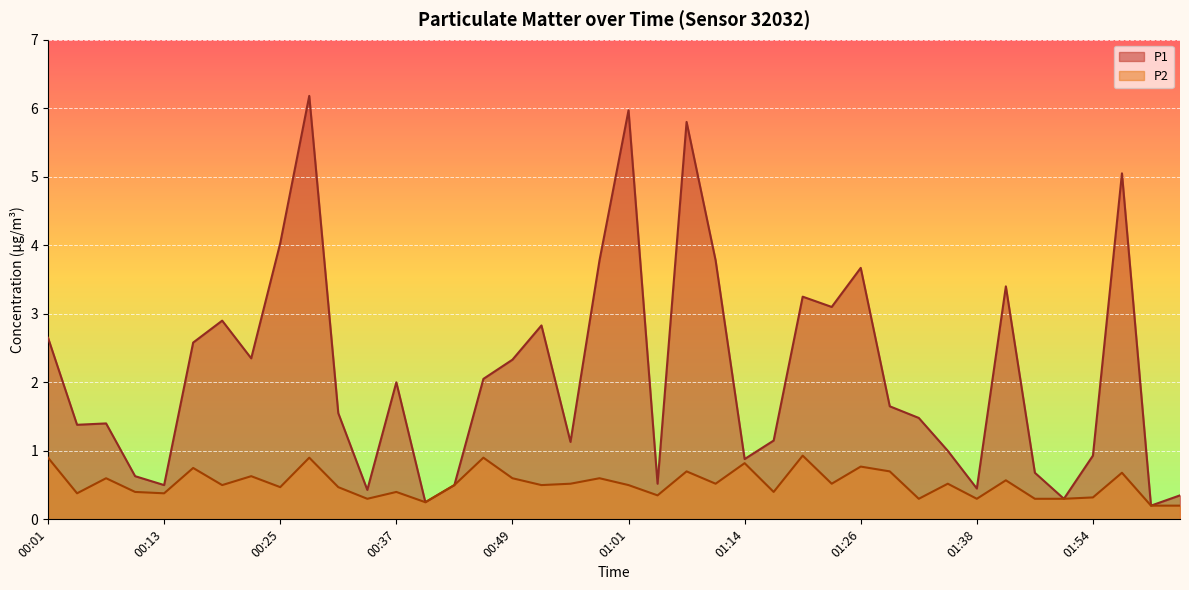

Does the chart display data point markers on the line(s)?

No